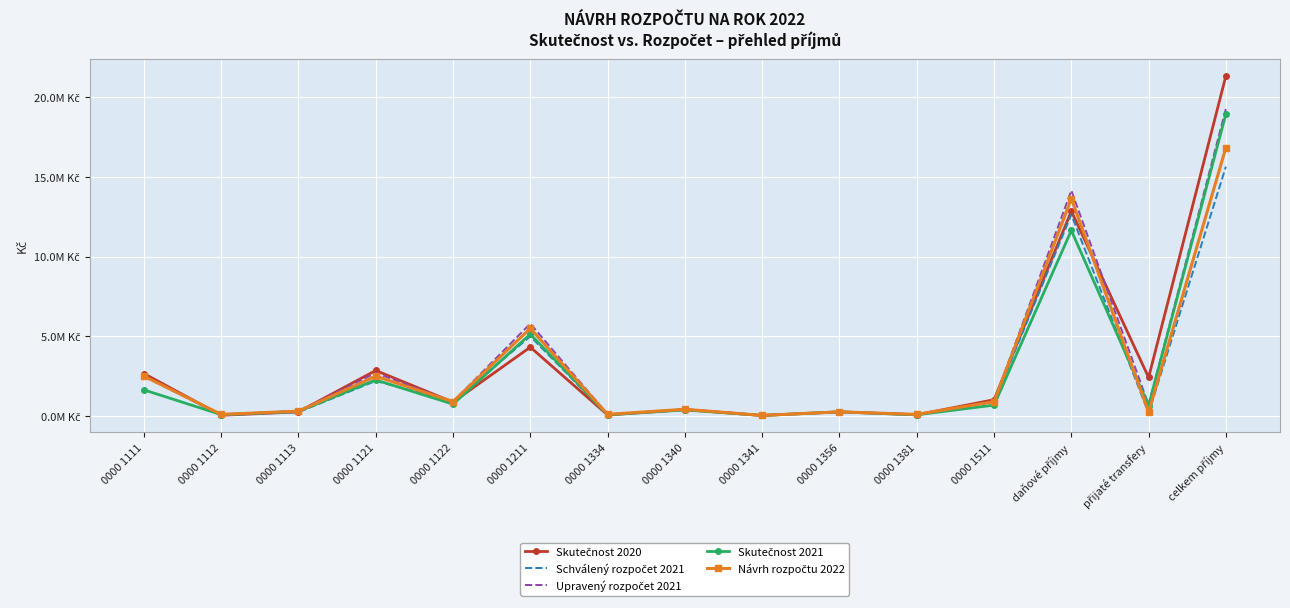

How many lines are shown in the chart?

5